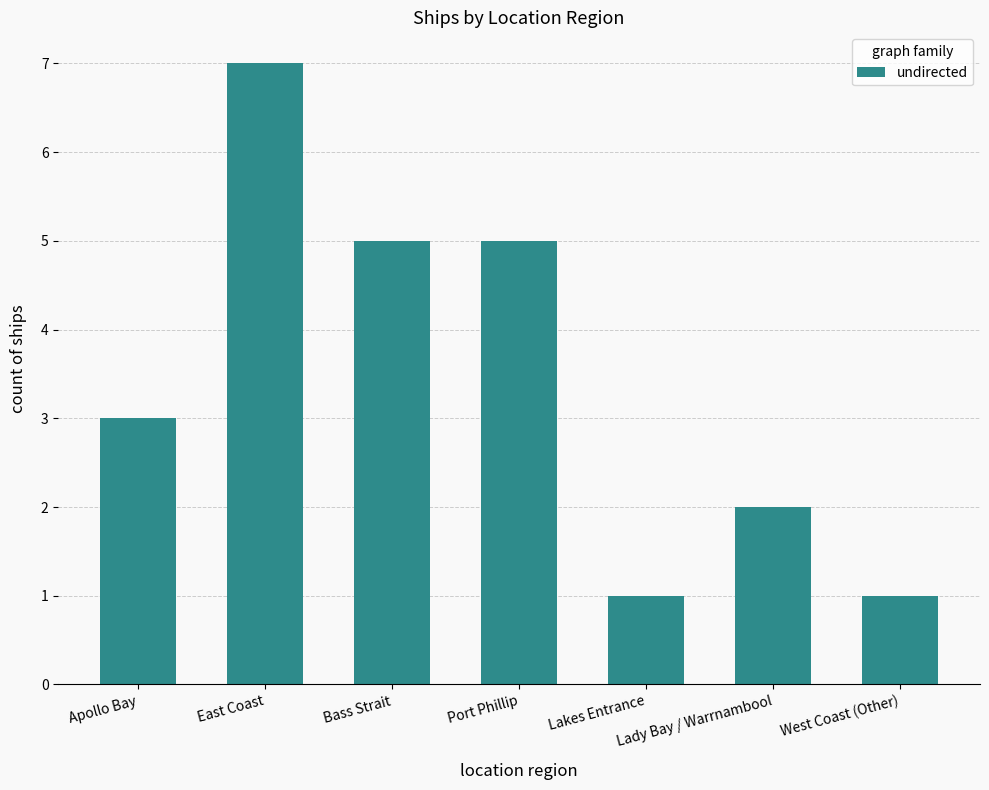

Approximately how many times larger is the value at Apollo Bay compared to West Coast (Other)?

3.0